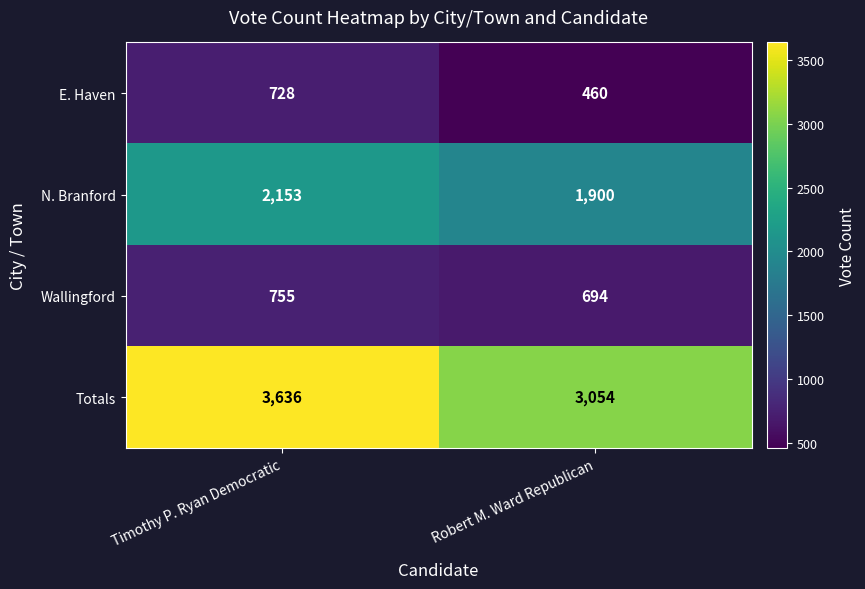

Count the number of categories in the chart.

2